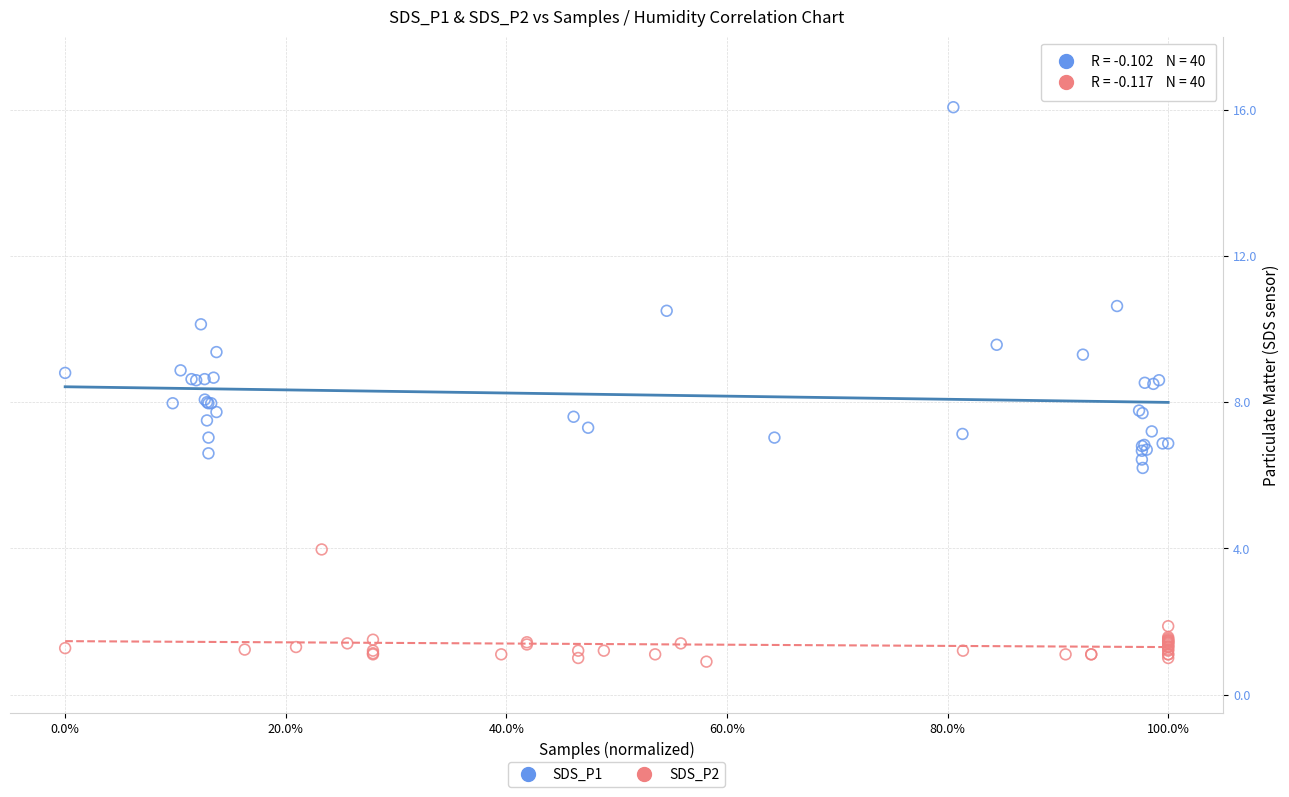

Which series reaches the maximum Y coordinate?

SDS_P1